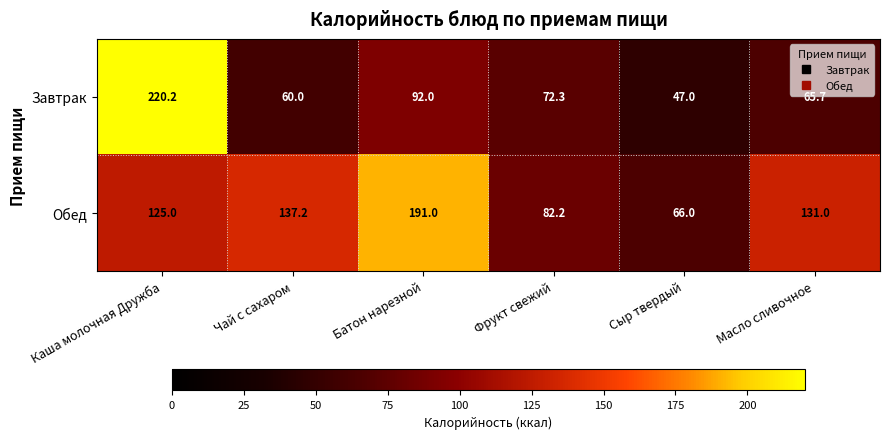

The Обед series shows 137.2 at Чай с сахаром. True or false?

True